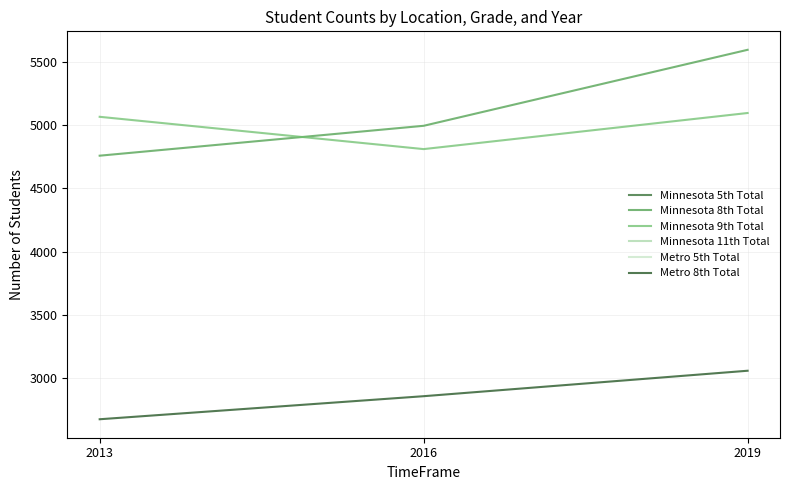

At 2016, list the series in order from largest to smallest.

Minnesota 8th Total, Minnesota 9th Total, Metro 8th Total